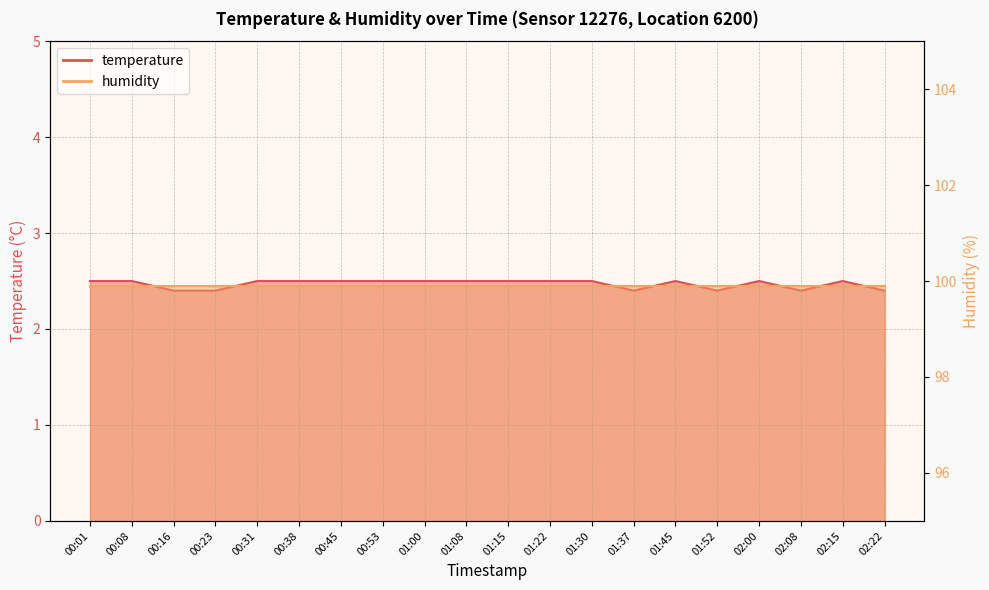

Rank the categories by value from lowest to highest.

00:16, 00:23, 01:37, 01:52, 02:08, 02:22, 00:01, 00:08, 00:31, 00:38, 00:45, 00:53, 01:00, 01:08, 01:15, 01:22, 01:30, 01:45, 02:00, 02:15